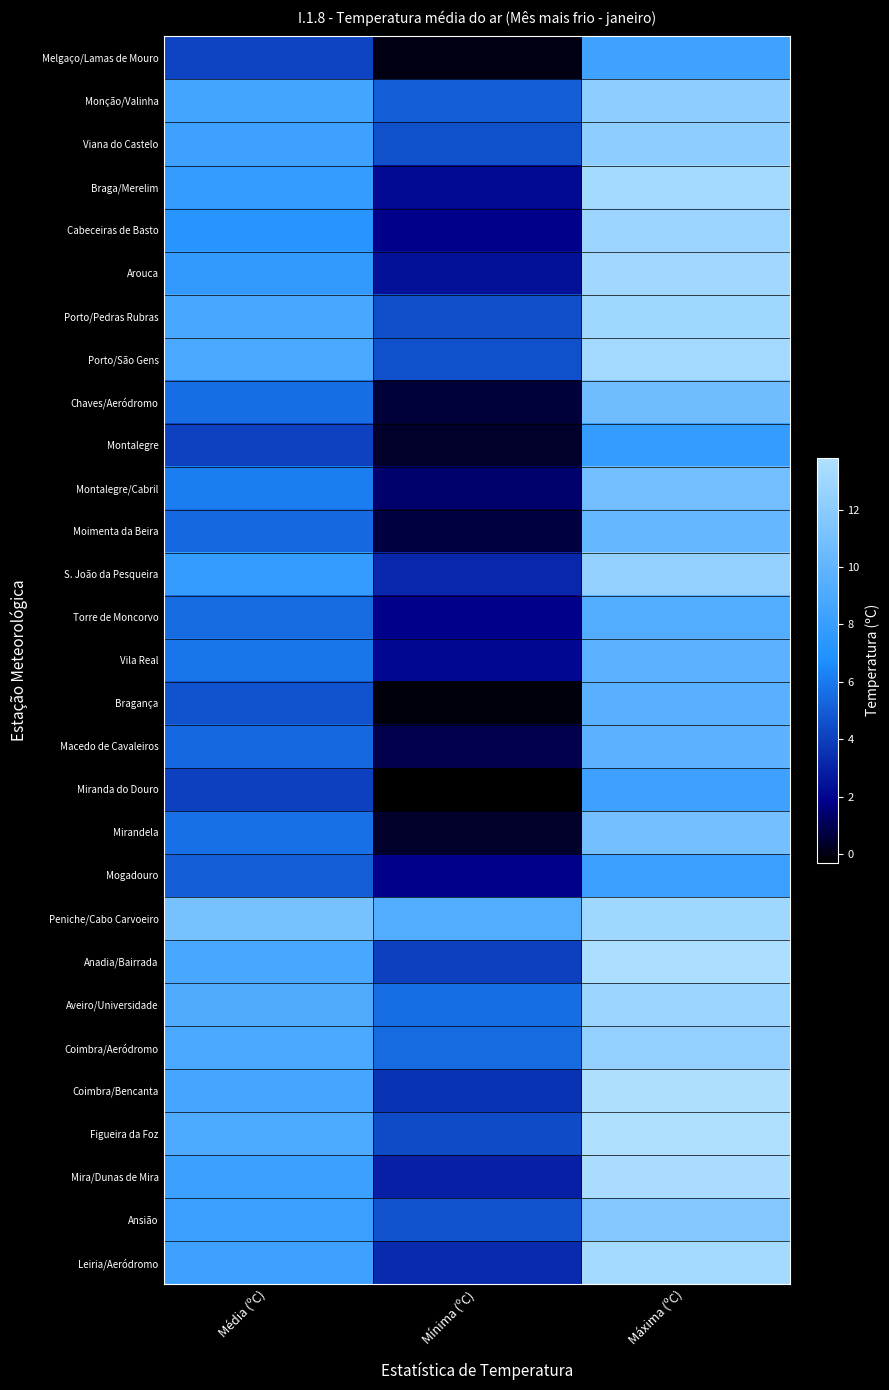

Reading left to right, extract all data points from this chart.

Melgaço/Lamas de Mouro: Média (ºC)=4.2	Mínima (ºC)=0.0	Máxima (ºC)=8.4
Monção/Valinha: Média (ºC)=8.6	Mínima (ºC)=5.0	Máxima (ºC)=12.2
Viana do Castelo: Média (ºC)=8.3	Mínima (ºC)=4.6	Máxima (ºC)=12.1
Braga/Merelim: Média (ºC)=7.8	Mínima (ºC)=2.2	Máxima (ºC)=13.3
Cabeceiras de Basto: Média (ºC)=7.3	Mínima (ºC)=1.8	Máxima (ºC)=12.8
Arouca: Média (ºC)=7.7	Mínima (ºC)=2.4	Máxima (ºC)=13.1
Porto/Pedras Rubras: Média (ºC)=8.8	Mínima (ºC)=4.5	Máxima (ºC)=13.0
Porto/São Gens: Média (ºC)=8.9	Mínima (ºC)=4.6	Máxima (ºC)=13.2
Chaves/Aeródromo: Média (ºC)=5.6	Mínima (ºC)=0.6	Máxima (ºC)=10.7
Montalegre: Média (ºC)=4.1	Mínima (ºC)=0.4	Máxima (ºC)=7.9
Montalegre/Cabril: Média (ºC)=6.1	Mínima (ºC)=1.4	Máxima (ºC)=10.8
Moimenta da Beira: Média (ºC)=5.4	Mínima (ºC)=0.7	Máxima (ºC)=10.2
S. João da Pesqueira: Média (ºC)=7.8	Mínima (ºC)=3.2	Máxima (ºC)=12.4
Torre de Moncorvo: Média (ºC)=5.5	Mínima (ºC)=1.8	Máxima (ºC)=9.3
Vila Real: Média (ºC)=5.9	Mínima (ºC)=2.1	Máxima (ºC)=9.7
Bragança: Média (ºC)=4.7	Mínima (ºC)=-0.1	Máxima (ºC)=9.6
Macedo de Cavaleiros: Média (ºC)=5.4	Mínima (ºC)=0.9	Máxima (ºC)=9.8
Miranda do Douro: Média (ºC)=4.0	Mínima (ºC)=-0.3	Máxima (ºC)=8.3
Mirandela: Média (ºC)=5.7	Mínima (ºC)=0.4	Máxima (ºC)=10.9
Mogadouro: Média (ºC)=5.0	Mínima (ºC)=1.8	Máxima (ºC)=8.1
Peniche/Cabo Carvoeiro: Média (ºC)=11.1	Mínima (ºC)=9.3	Máxima (ºC)=13.0
Anadia/Bairrada: Média (ºC)=8.8	Mínima (ºC)=4.0	Máxima (ºC)=13.6
Aveiro/Universidade: Média (ºC)=9.2	Mínima (ºC)=5.6	Máxima (ºC)=12.7
Coimbra/Aeródromo: Média (ºC)=8.9	Mínima (ºC)=5.5	Máxima (ºC)=12.4
Coimbra/Bencanta: Média (ºC)=8.7	Mínima (ºC)=3.6	Máxima (ºC)=13.7
Figueira da Foz: Média (ºC)=9.1	Mínima (ºC)=4.4	Máxima (ºC)=13.8
Mira/Dunas de Mira: Média (ºC)=8.2	Mínima (ºC)=2.9	Máxima (ºC)=13.5
Ansião: Média (ºC)=8.1	Mínima (ºC)=4.7	Máxima (ºC)=11.6
Leiria/Aeródromo: Média (ºC)=8.3	Mínima (ºC)=3.3	Máxima (ºC)=13.3